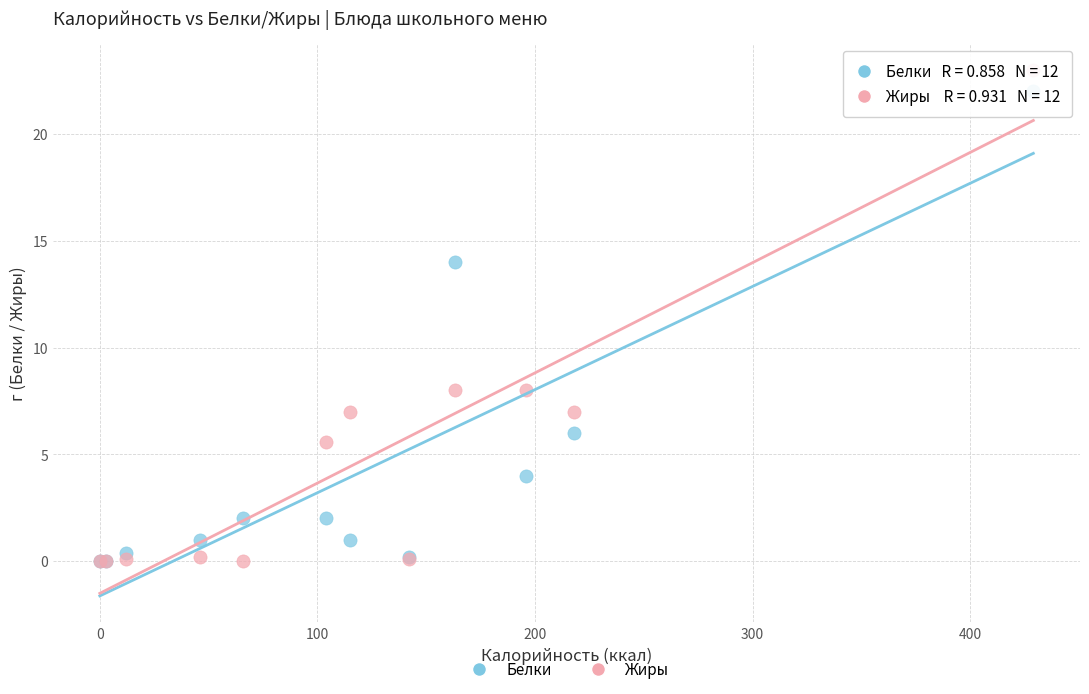

Which series has the widest spread of Y values?

Жиры